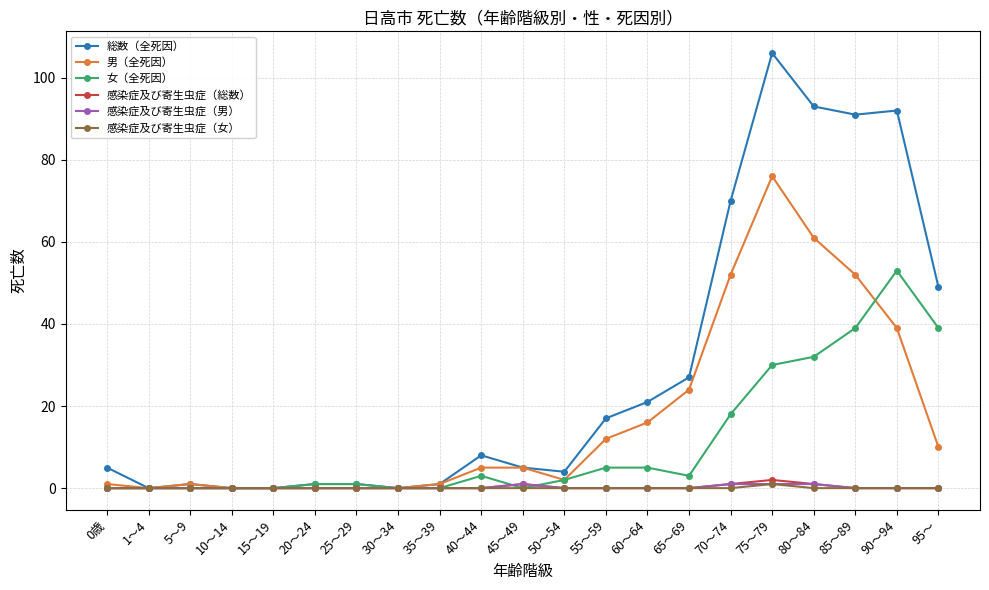

In 感染症及び寄生虫症（女）, how many points are higher than both neighbors (excluding endpoints)?

1